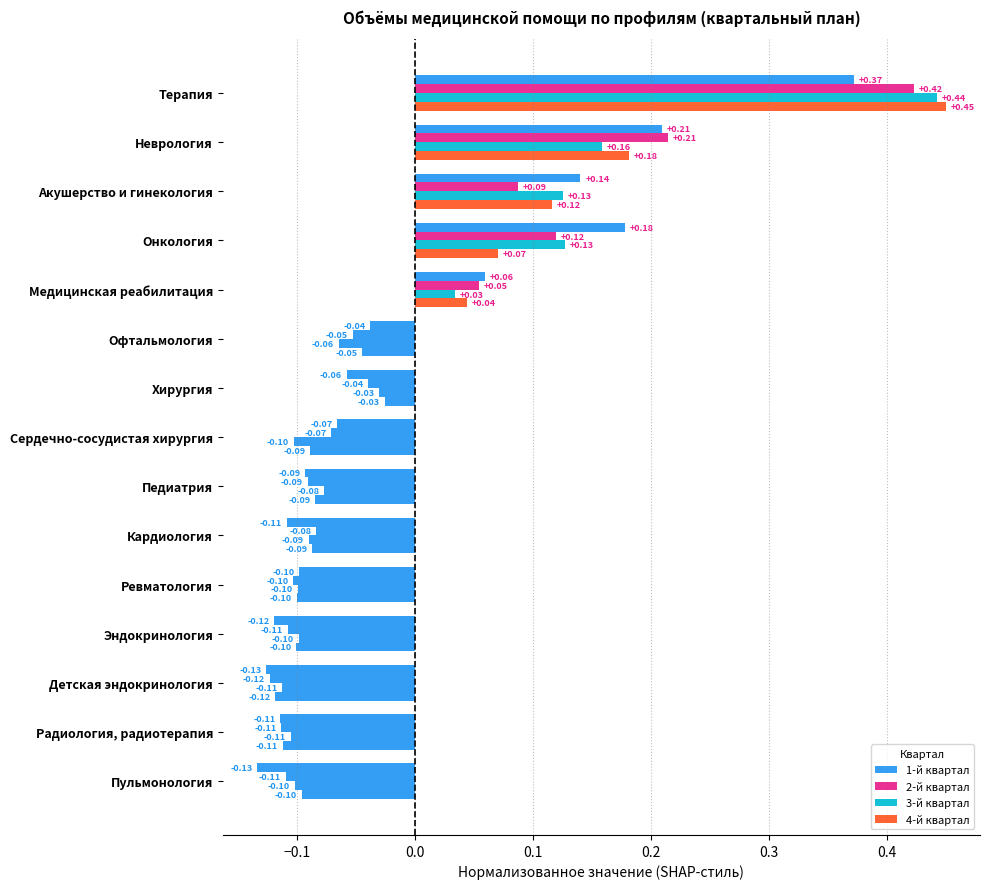

How many values in 2-й квартал are below zero?

10